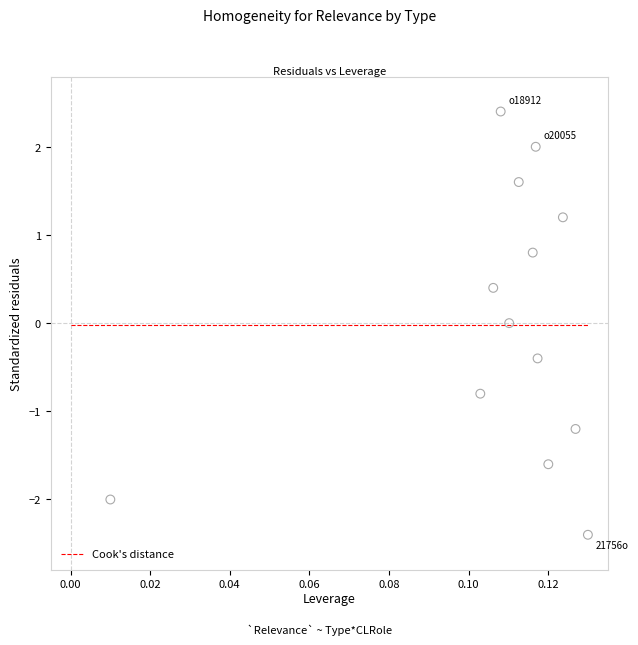

What is the range of Y values (max minus min)?

4.8